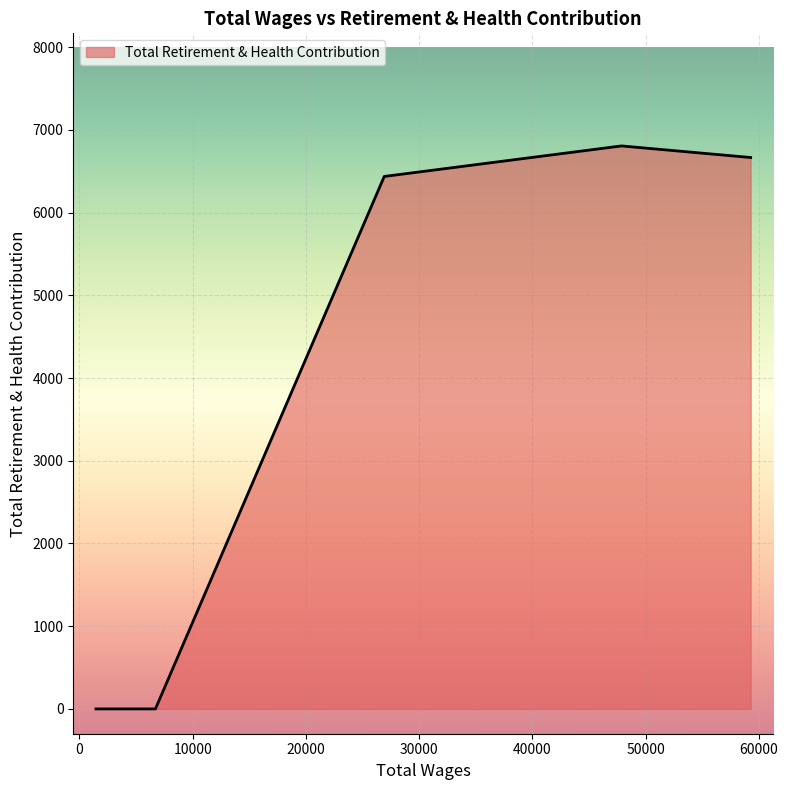

What is the maximum value shown in the chart?

6806